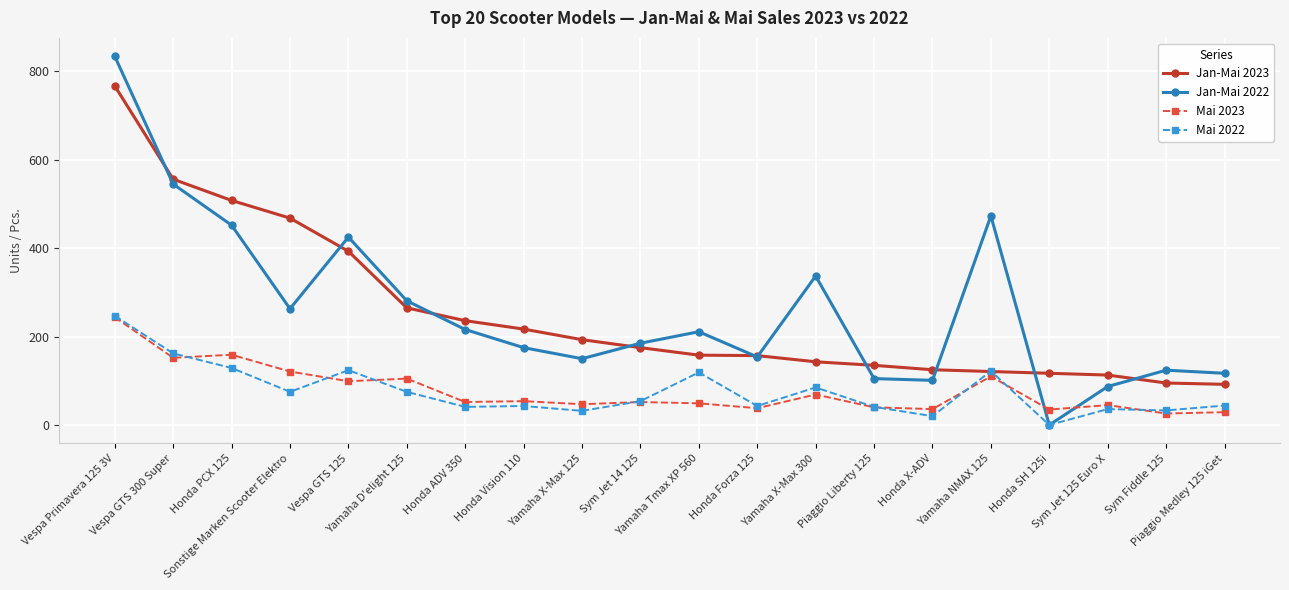

At which label does Mai 2022 first exceed 54?

Vespa Primavera 125 3V